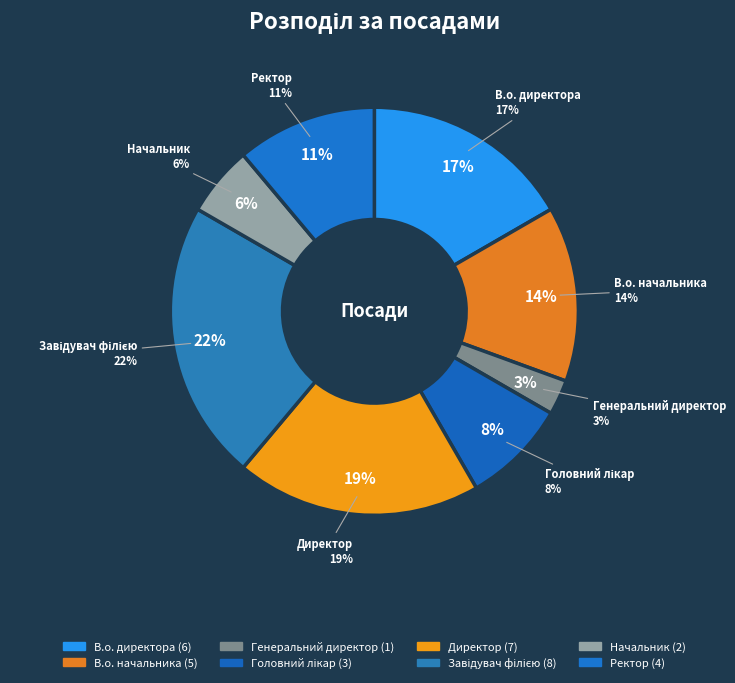

Do Завідувач філією and Ректор together represent more than half of the pie?

No